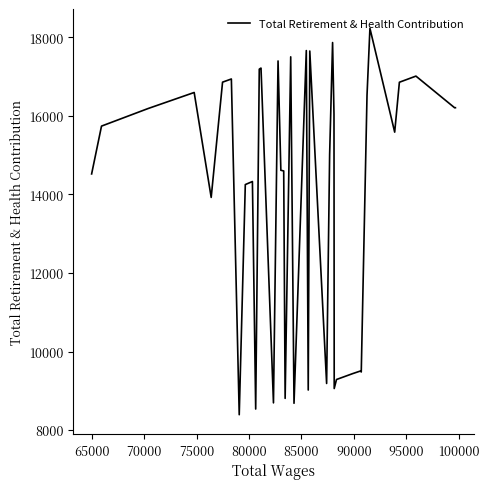

True or false: the data has more than 2 interior local peaks.

True